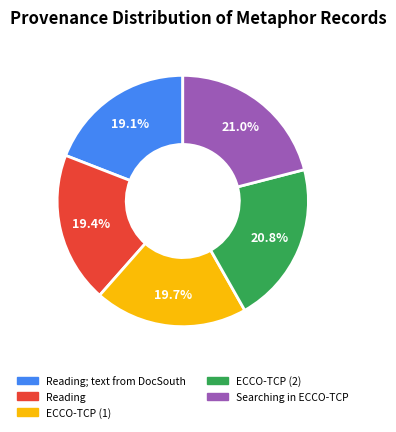

Is there any slice that represents more than half of the pie?

No